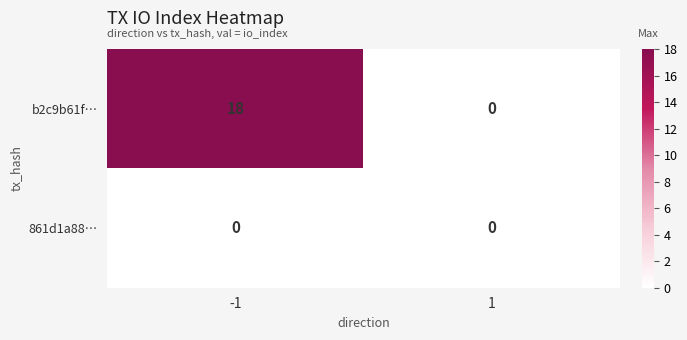

Rank the series by their maximum value, from lowest to highest.

861d1a88…, b2c9b61f…